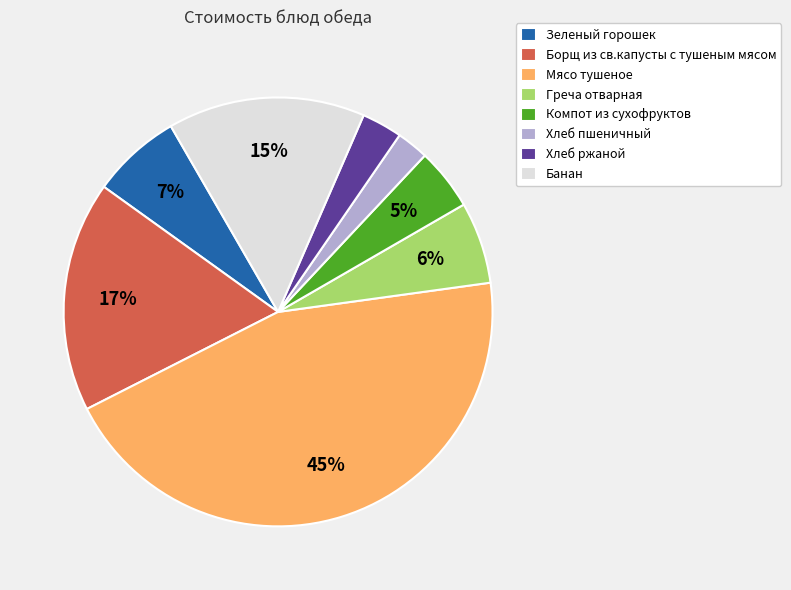

To the nearest percent, what is the average slice percentage?

12%